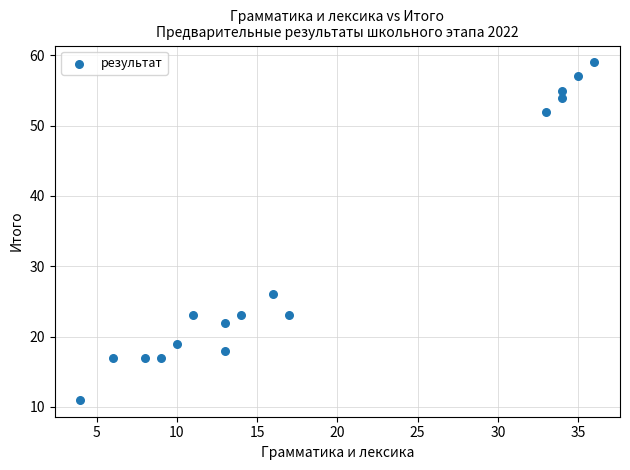

What Y value in the scatter plot is closest to 35?

26